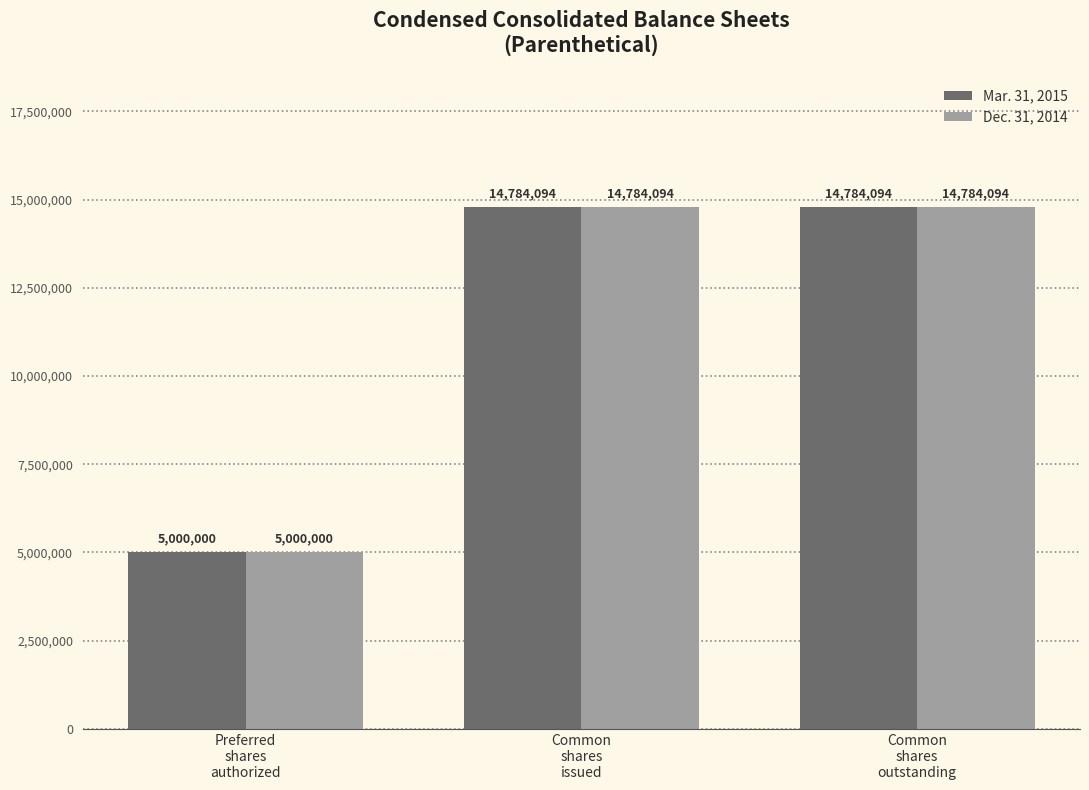

True or false: Dec. 31, 2014 has a value of 14784094 at Common
shares
outstanding.

True